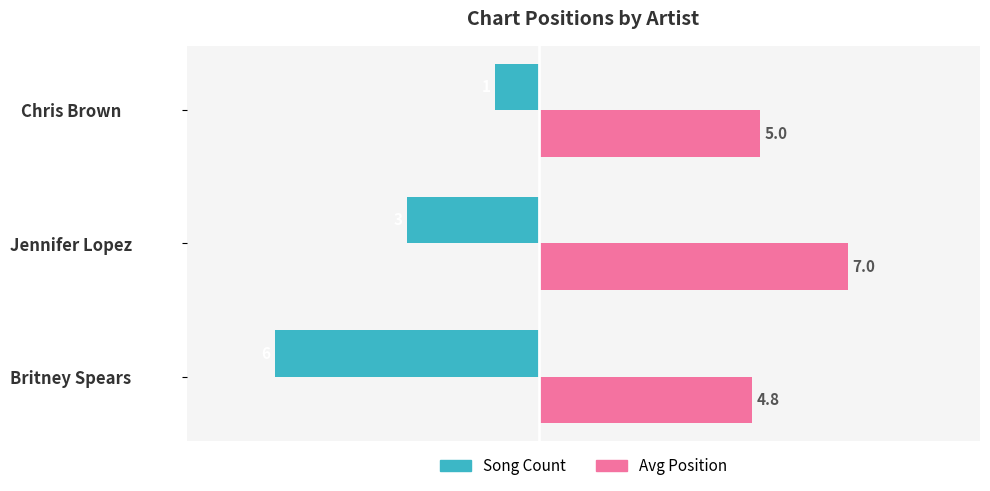

Which label corresponds to the smallest value in the chart?

Britney Spears